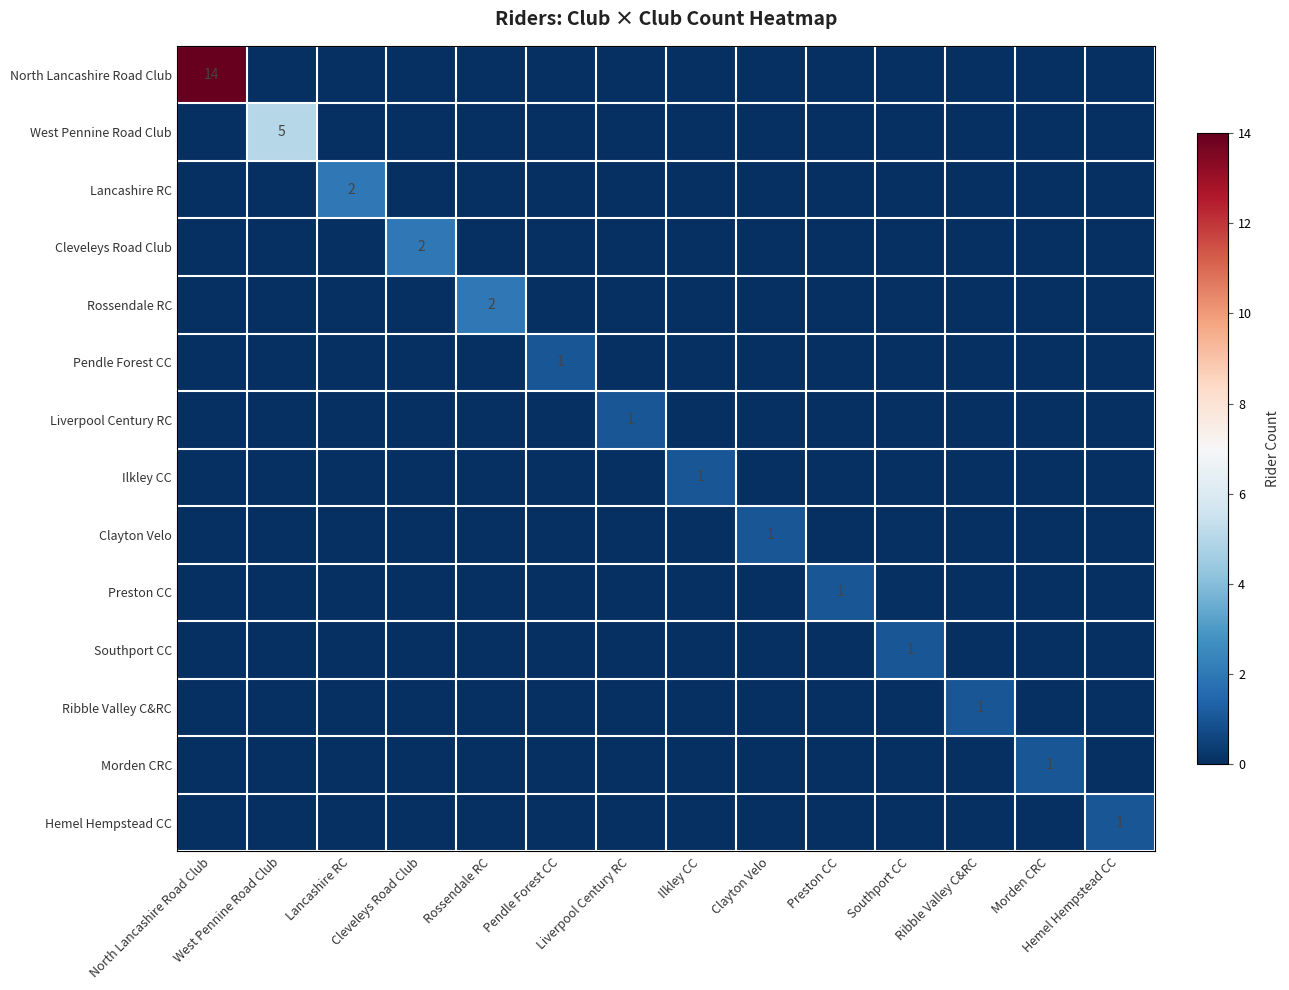

Which series changed the most between West Pennine Road Club and Ribble Valley C&RC?

West Pennine Road Club